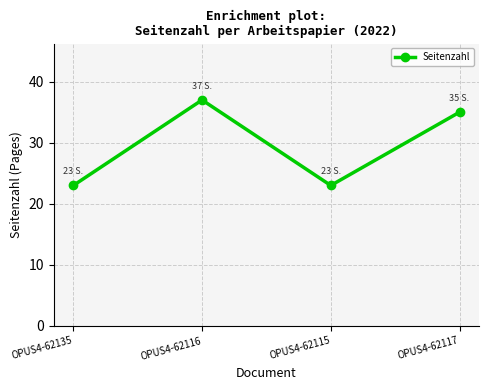

Where is the first local minimum?

OPUS4-62115